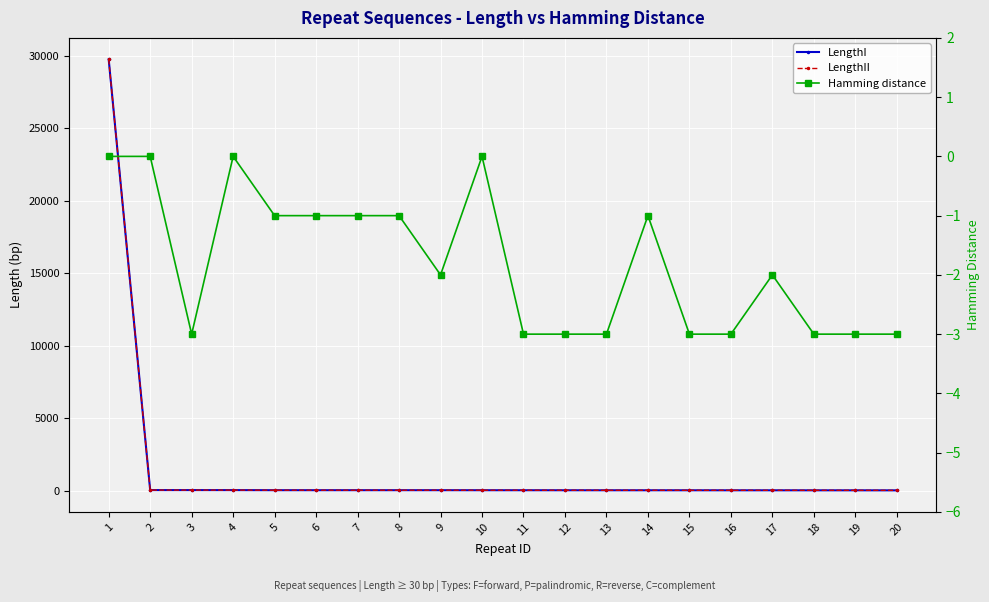

True or false: LengthI has more than 0 points higher than both neighbors.

False